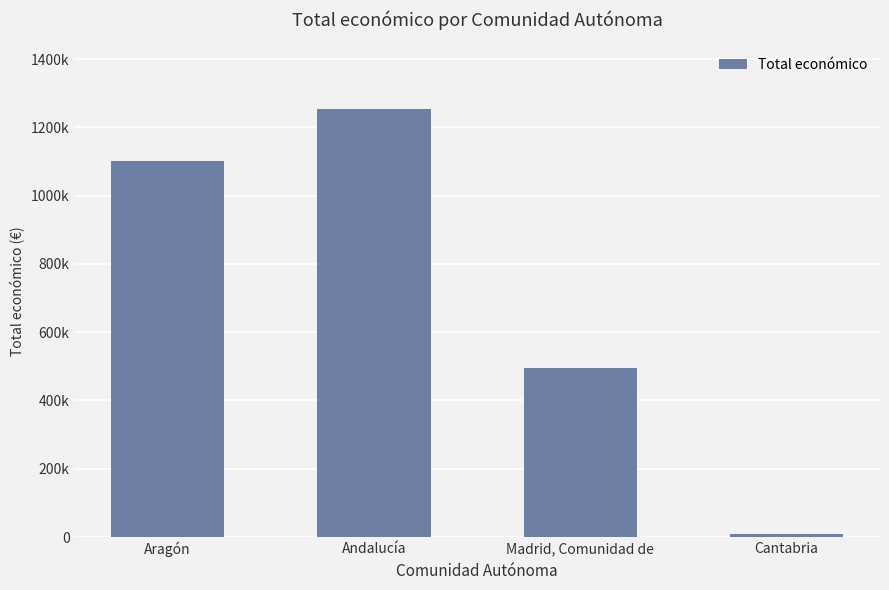

Are the bars horizontal?

No